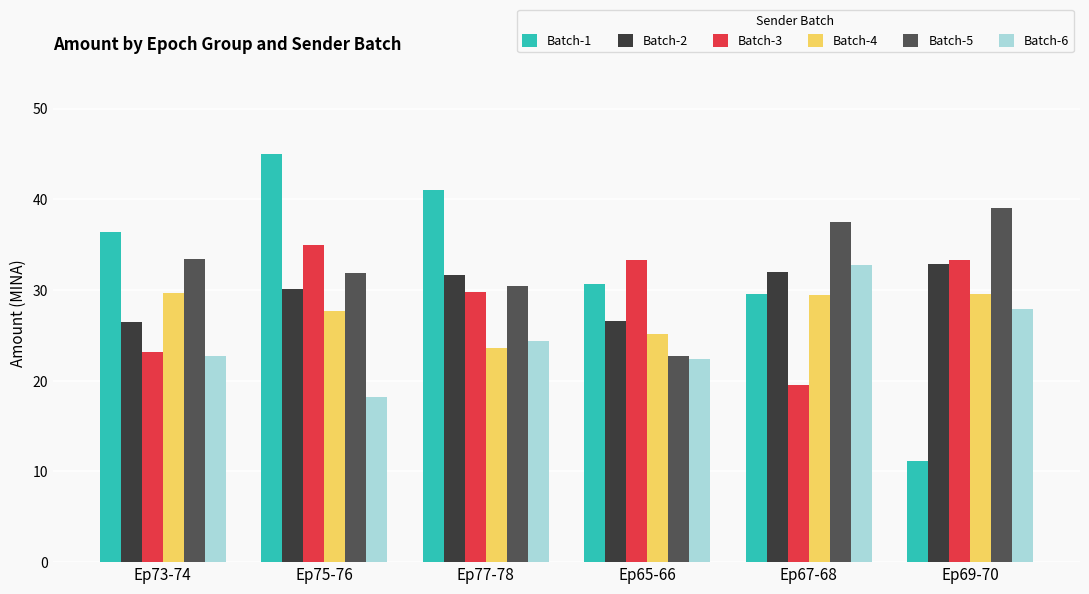

What is the spread (max minus min) of values at Ep67-68?

17.9